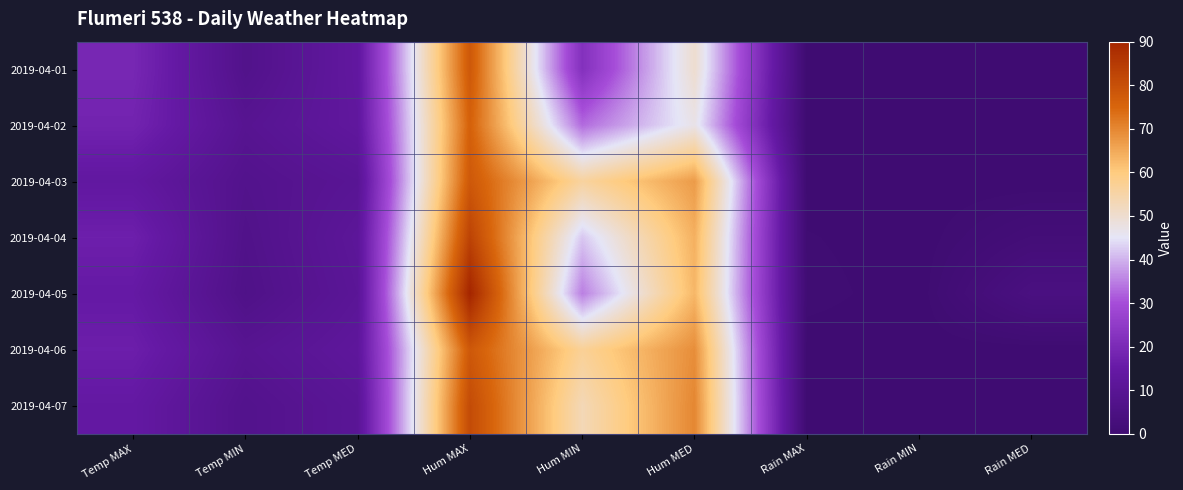

Which series has the widest spread of values?

2019-04-05